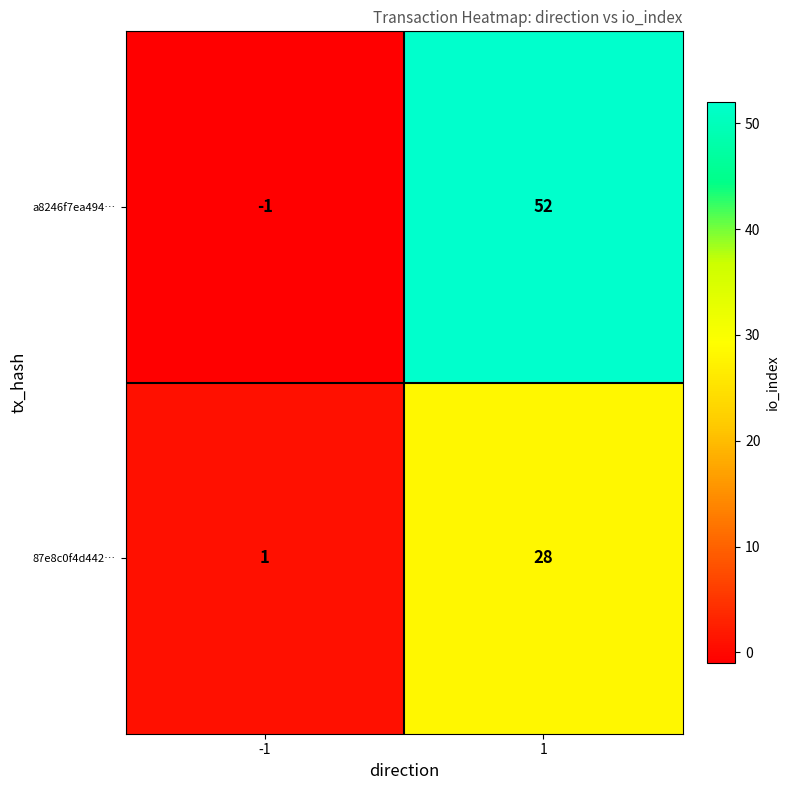

Reading left to right, what are all the values shown in this chart?

a8246f7ea494…: -1=-1	1=52
87e8c0f4d442…: -1=1	1=28